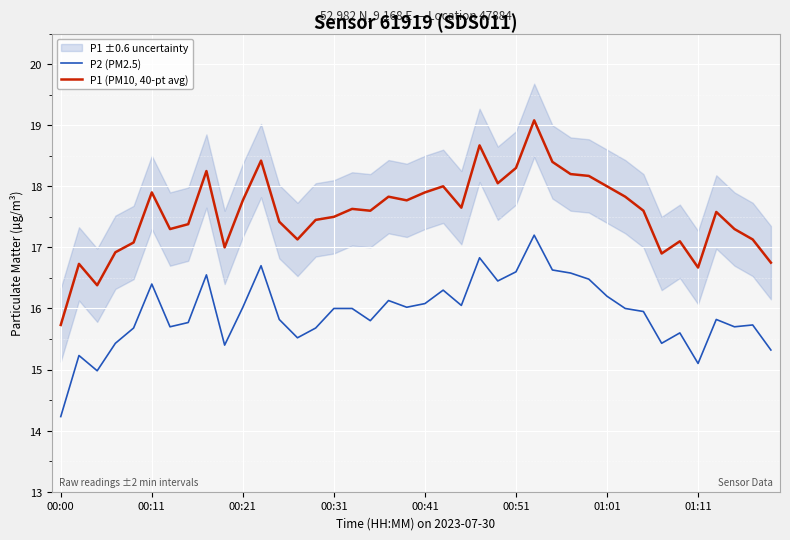

True or false: P1 (PM10, 40-pt avg) and P2 (PM2.5) cross at least once.

False